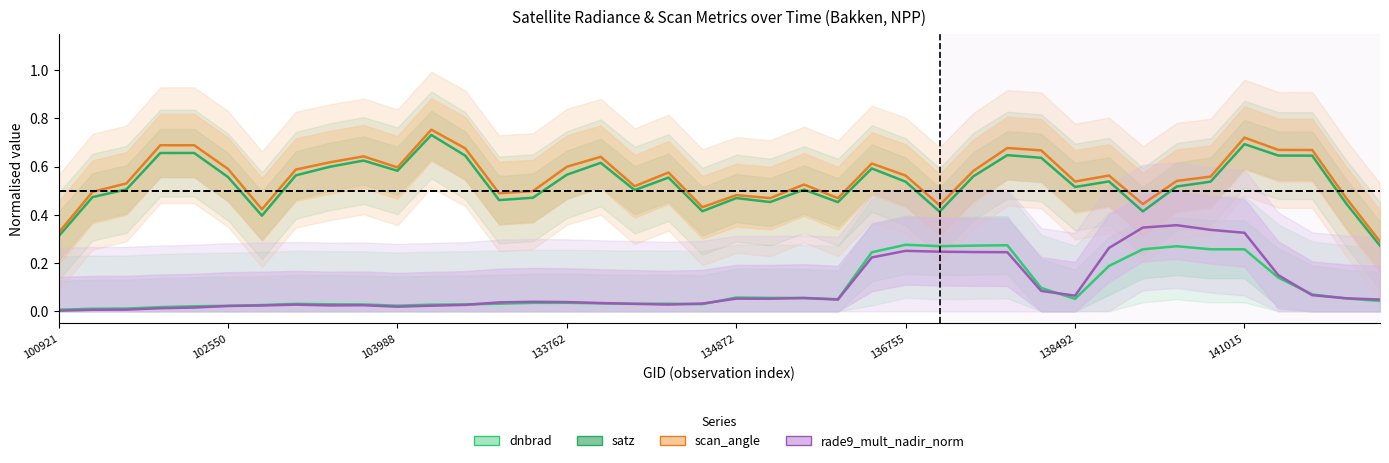

What is the difference between the second highest and second lowest values in the satz series?

0.4